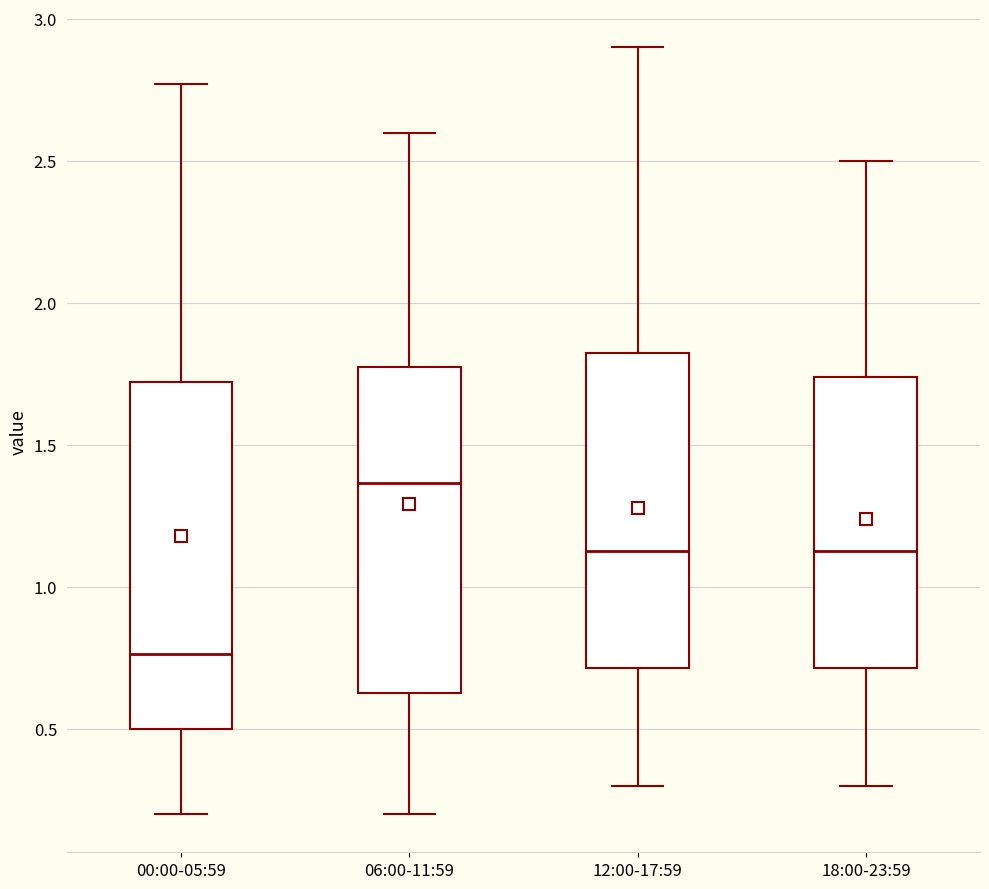

Reading left to right, transcribe this box plot: for each box, give where its median line is, the range the box spans, and where its two whiskers end, as read against the y-axis. The values are not printed on the chart, so give them approximately, as read against the axis.

00:00-05:59: median 0.75, box 0.50 to 1.70, whiskers 0.20 to 2.75
06:00-11:59: median 1.35, box 0.65 to 1.80, whiskers 0.20 to 2.60
12:00-17:59: median 1.15, box 0.70 to 1.85, whiskers 0.30 to 2.90
18:00-23:59: median 1.15, box 0.70 to 1.75, whiskers 0.30 to 2.50